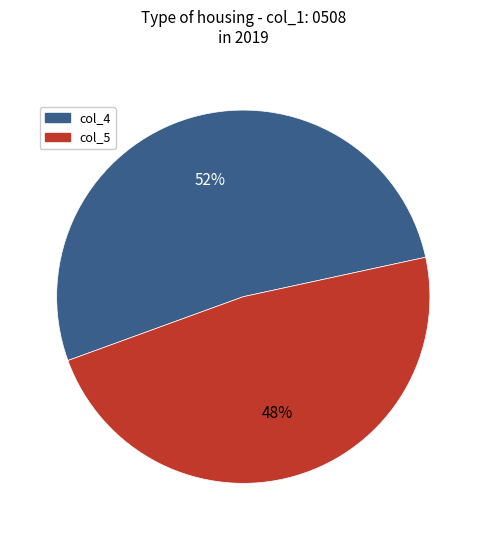

Does any single category account for the majority?

Yes